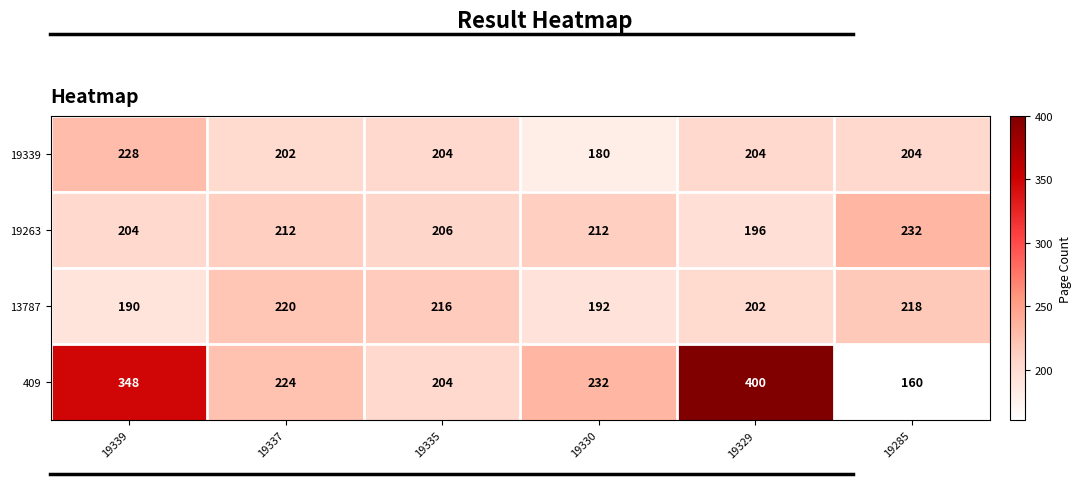

Reading right to left, transcribe all the data shown in this chart.

19339: 19285=204	19329=204	19330=180	19335=204	19337=202	19339=228
19263: 19285=232	19329=196	19330=212	19335=206	19337=212	19339=204
13787: 19285=218	19329=202	19330=192	19335=216	19337=220	19339=190
409: 19285=160	19329=400	19330=232	19335=204	19337=224	19339=348